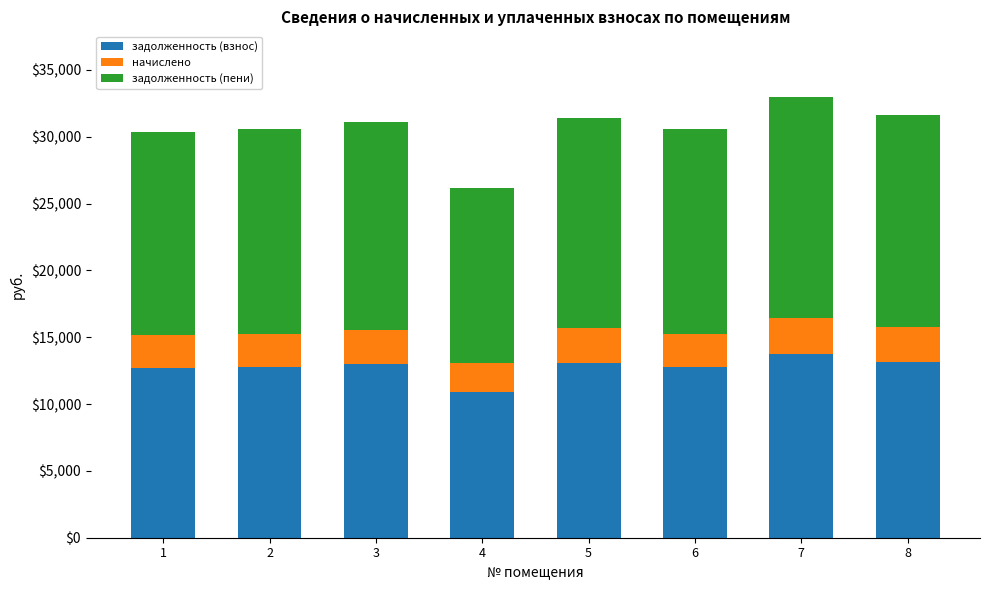

Does the chart contain any negative values?

No